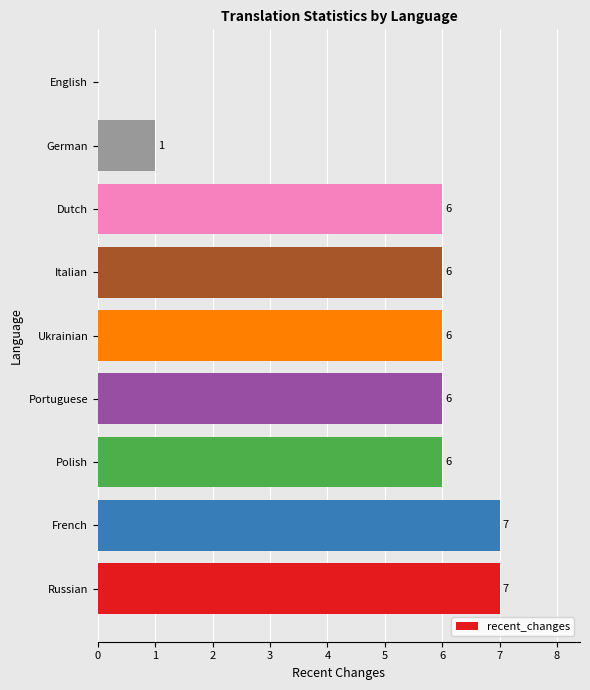

What is the greatest value displayed?

7